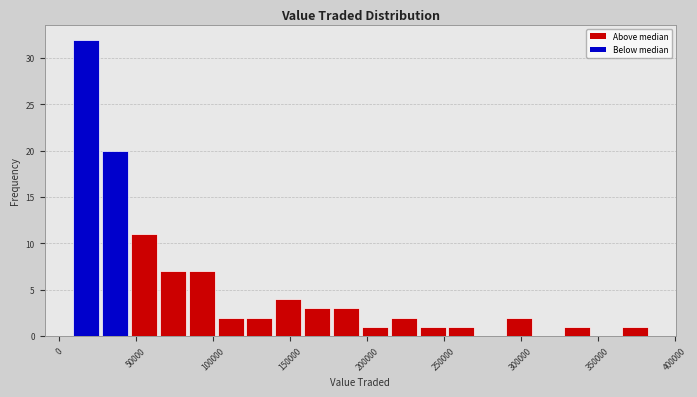

Read against the x-axis, roughly where is the centre of the tallest bar?

15000